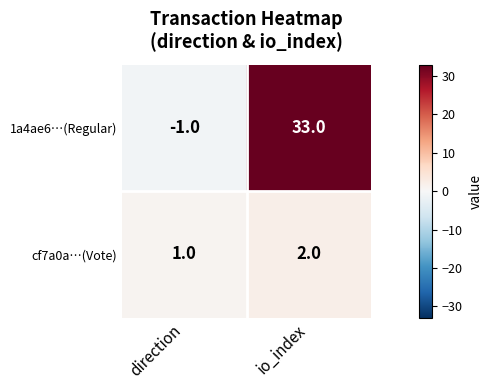

At how many categories does at least one series exceed 10?

1